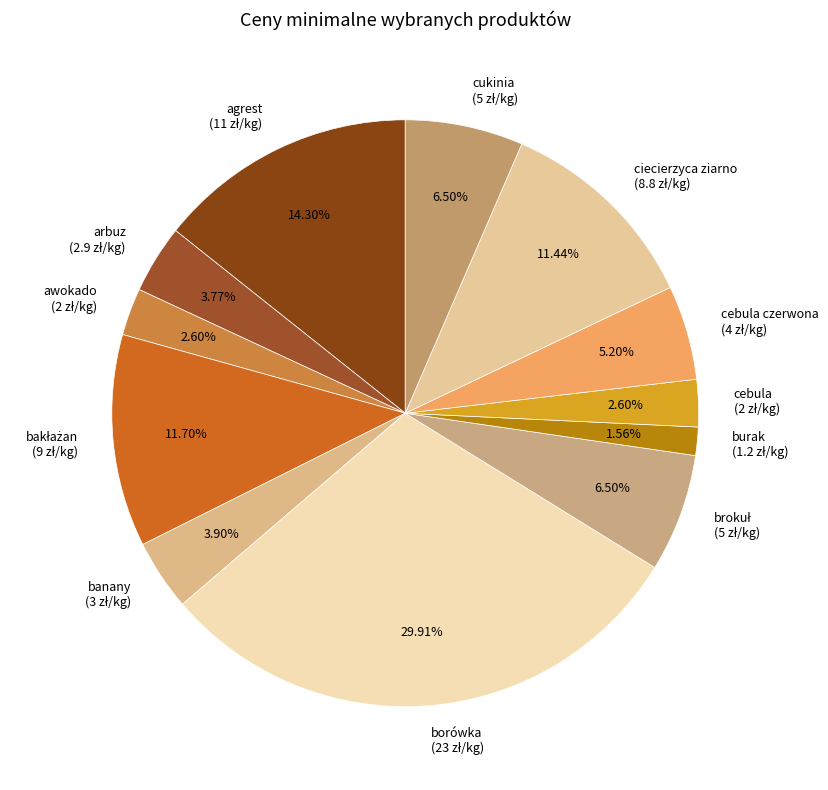

Is there a majority slice in this chart?

No